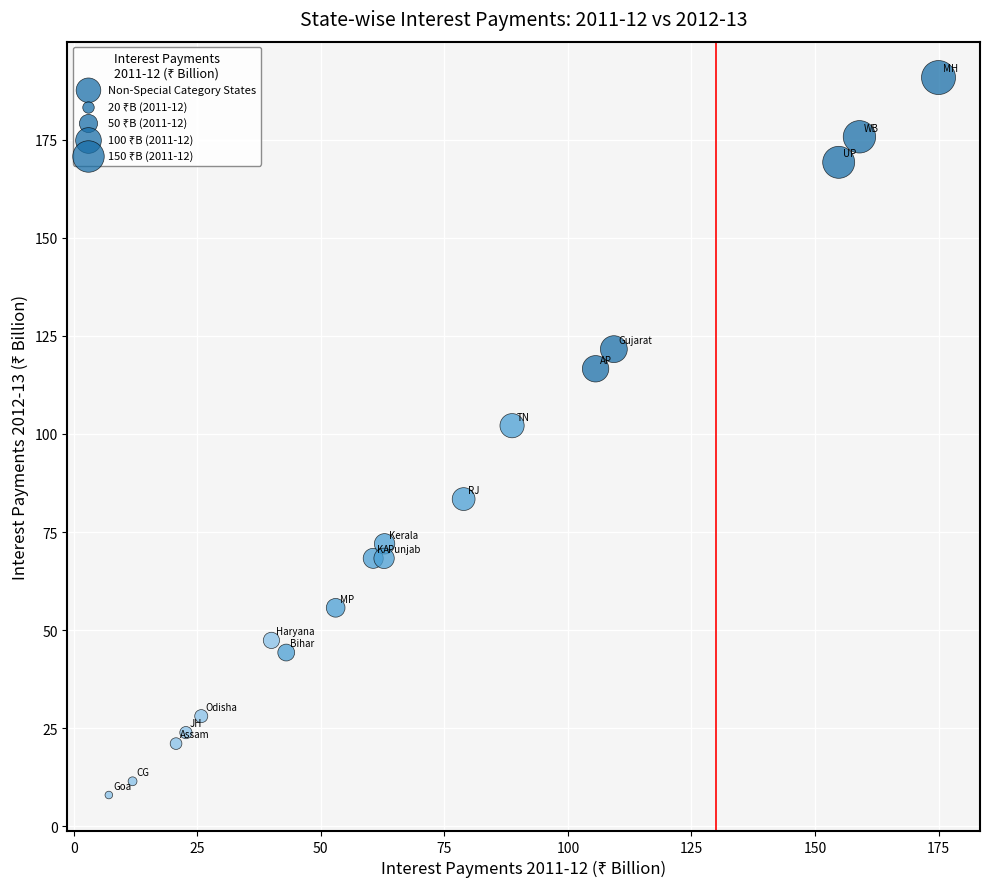

What is the range of X values (max minus min)?

167.9